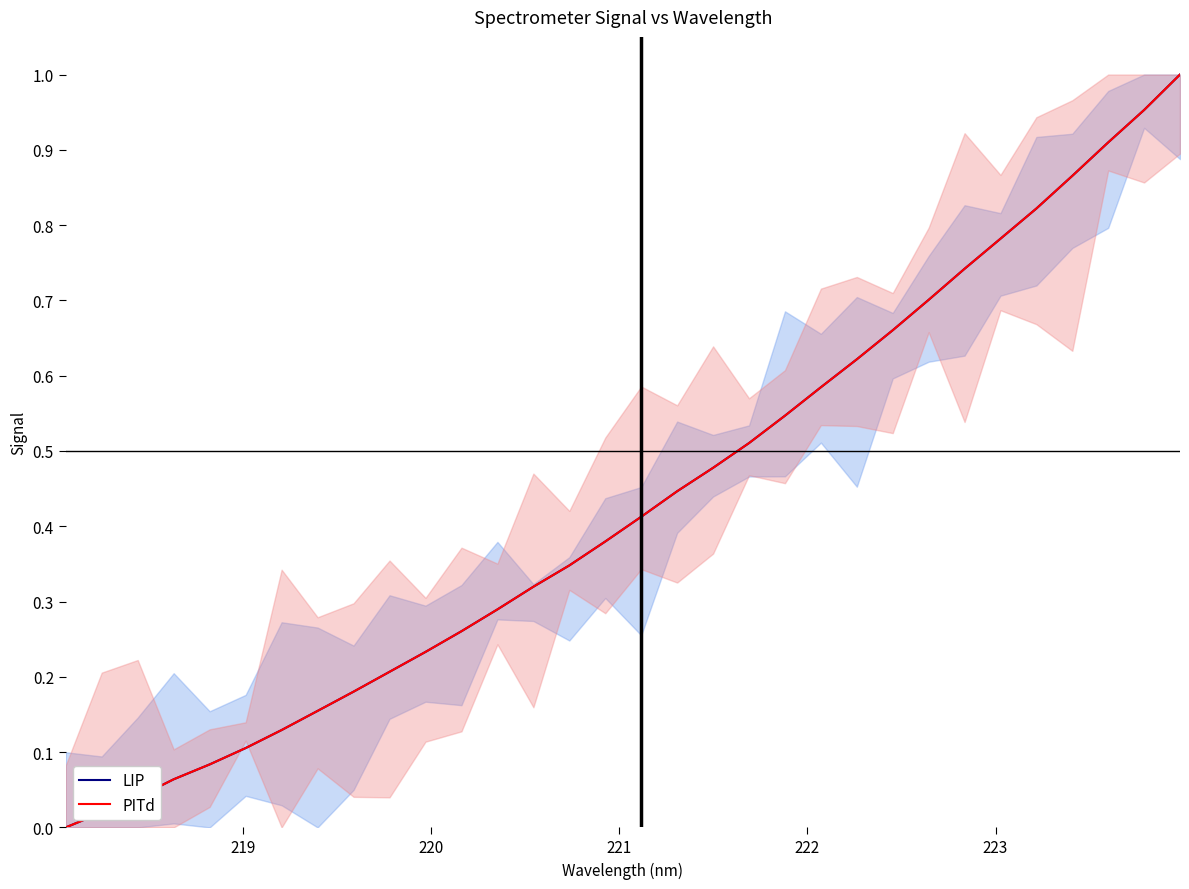

True or false: PITd and LIP intersect in this chart.

False